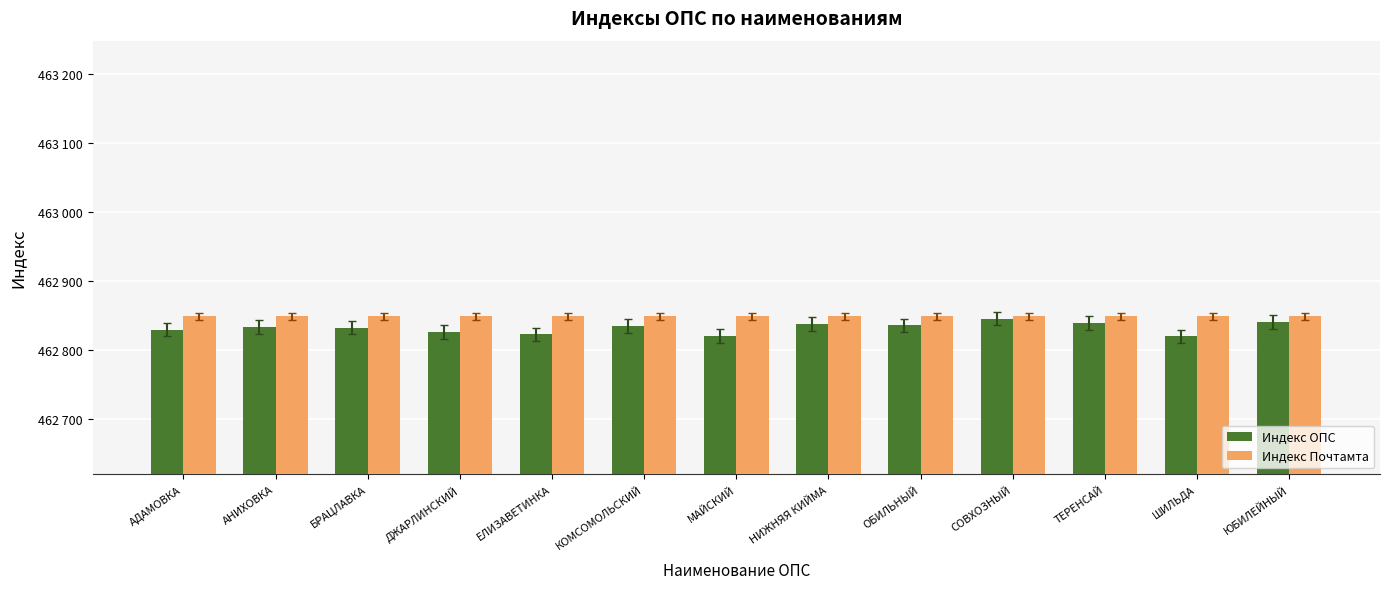

Are the bars horizontal?

No